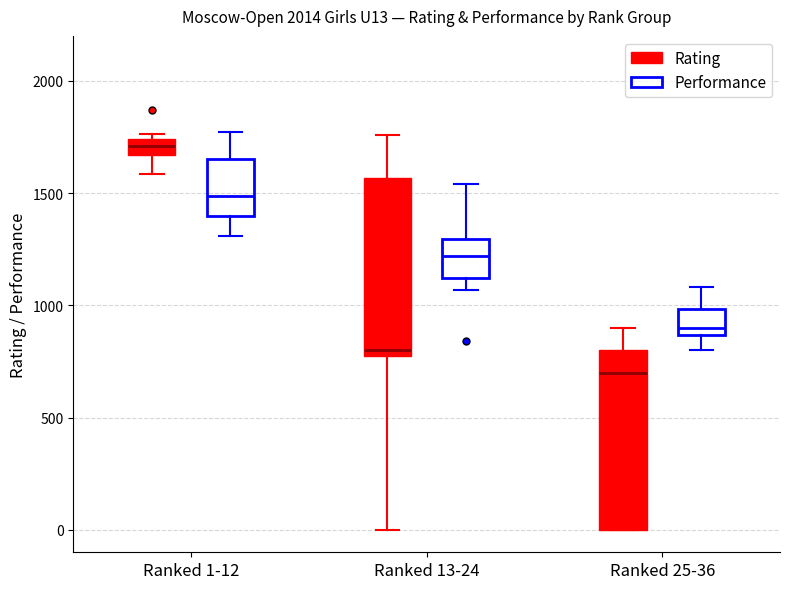

Where is the upper edge of the box for Ranked 25-36 (Performance) on the y-axis? The values are not printed on the chart, so give them approximately, as read against the axis.

1000